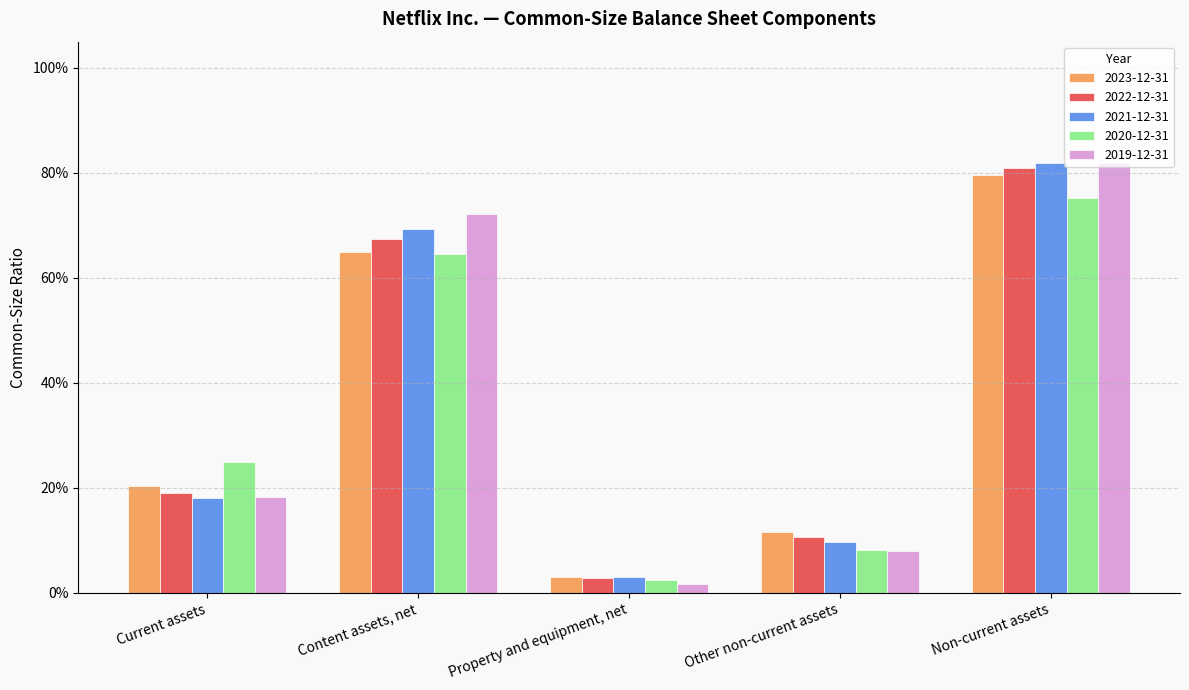

Are the bars grouped side by side (vs. stacked)?

Yes